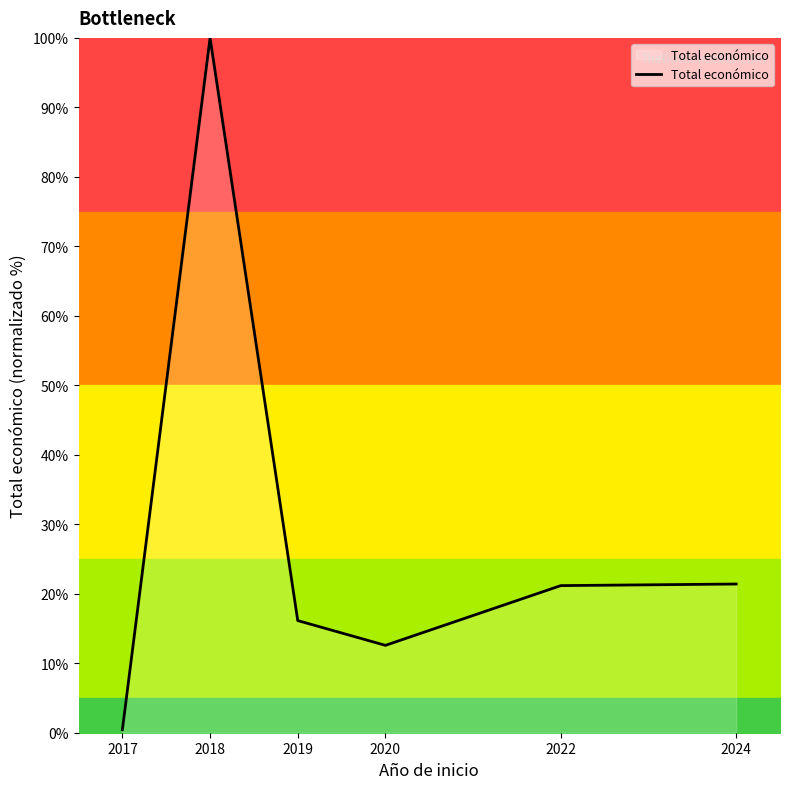

What is the sum of the values at 2022 and 2024?

42.6